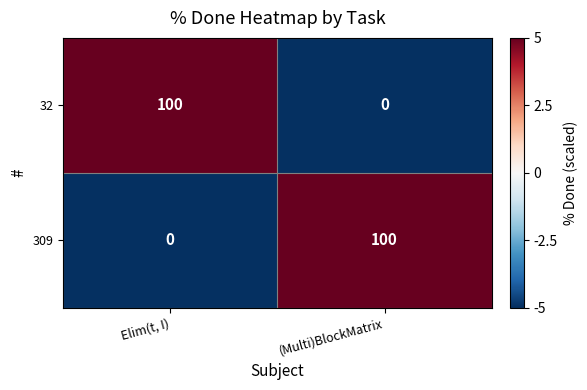

Reading left to right, transcribe all the data shown in this chart.

32: 100	0
309: 0	100